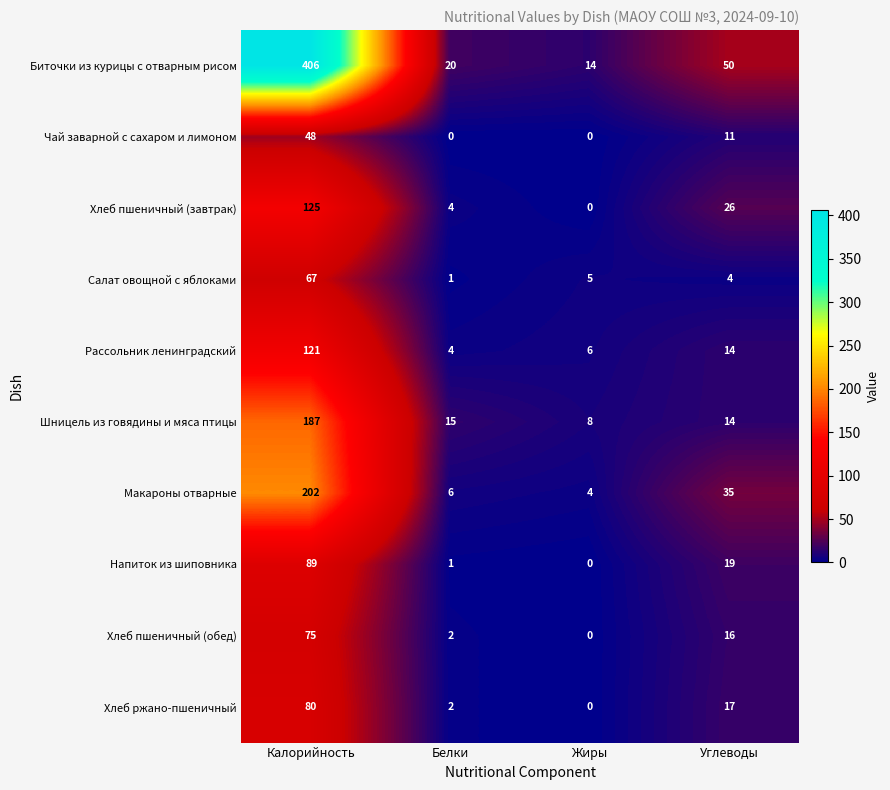

What is the sum of the Напиток из шиповника values at Жиры and Углеводы?

19